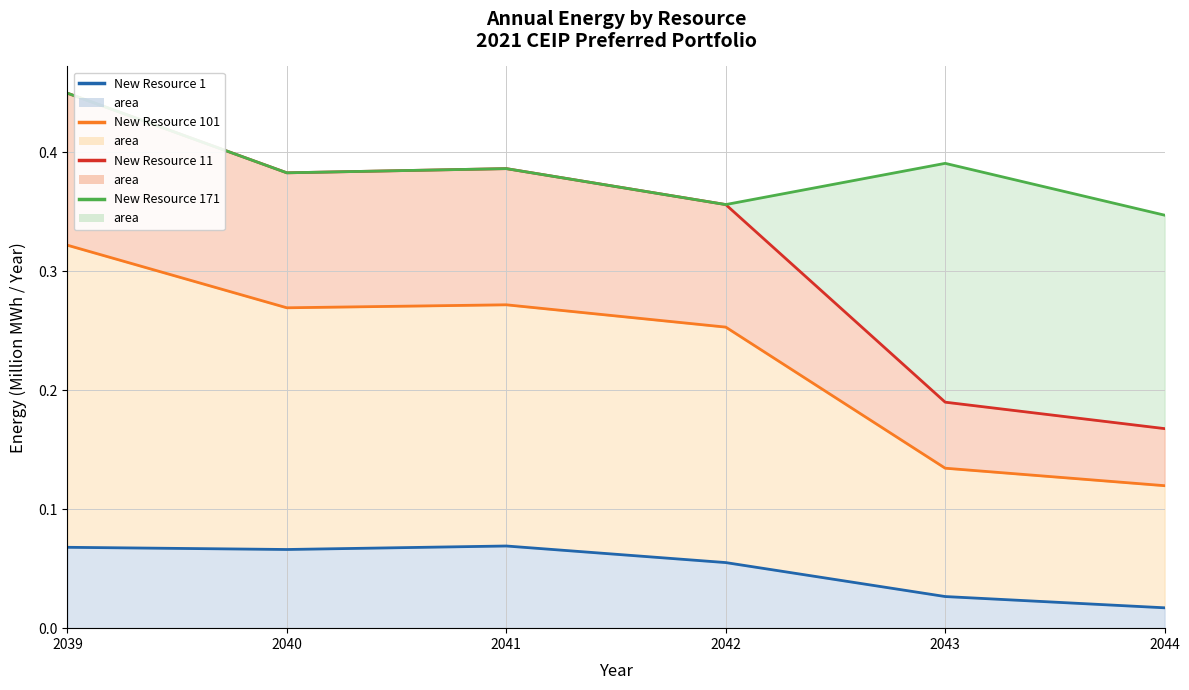

The New Resource 171 series shows 0.5 at 2043. True or false?

False